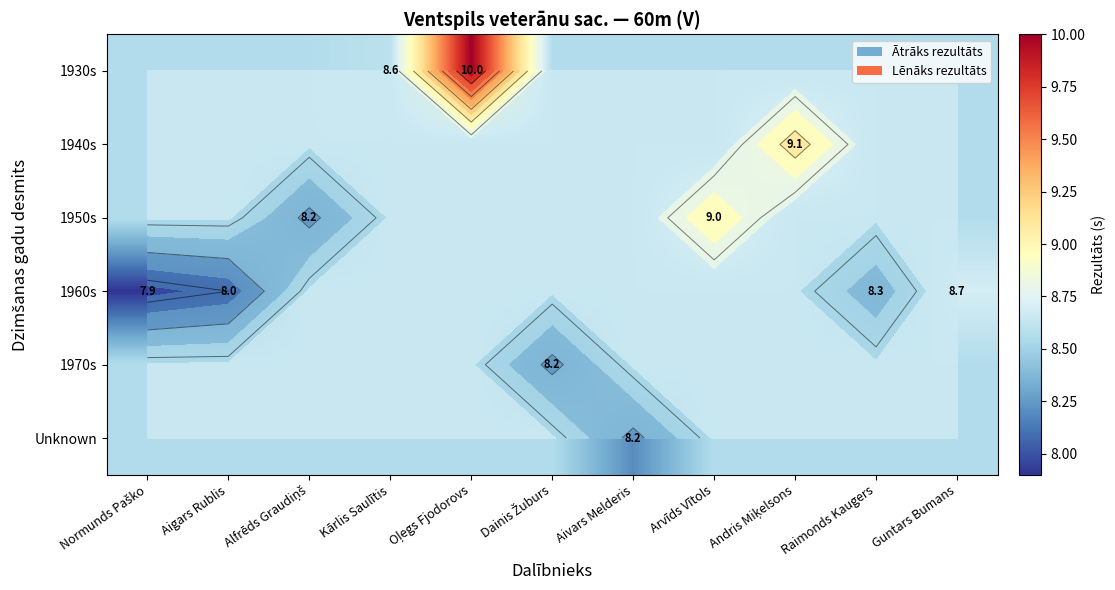

Which has a higher value, Normunds Paško or Kārlis Saulītis?

Kārlis Saulītis